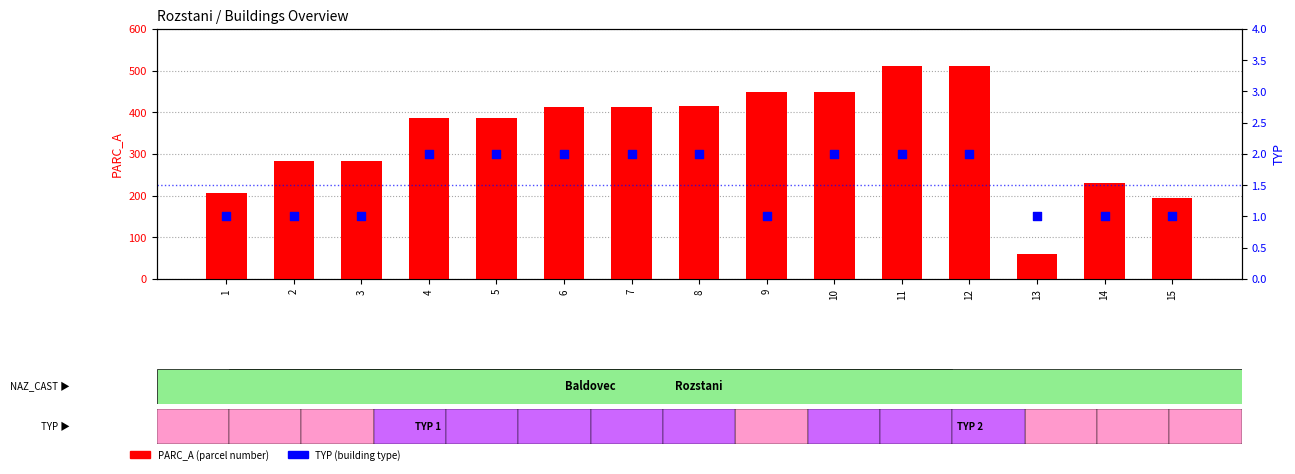

Which series contains the highest Y value?

PARC_A (parcel number)